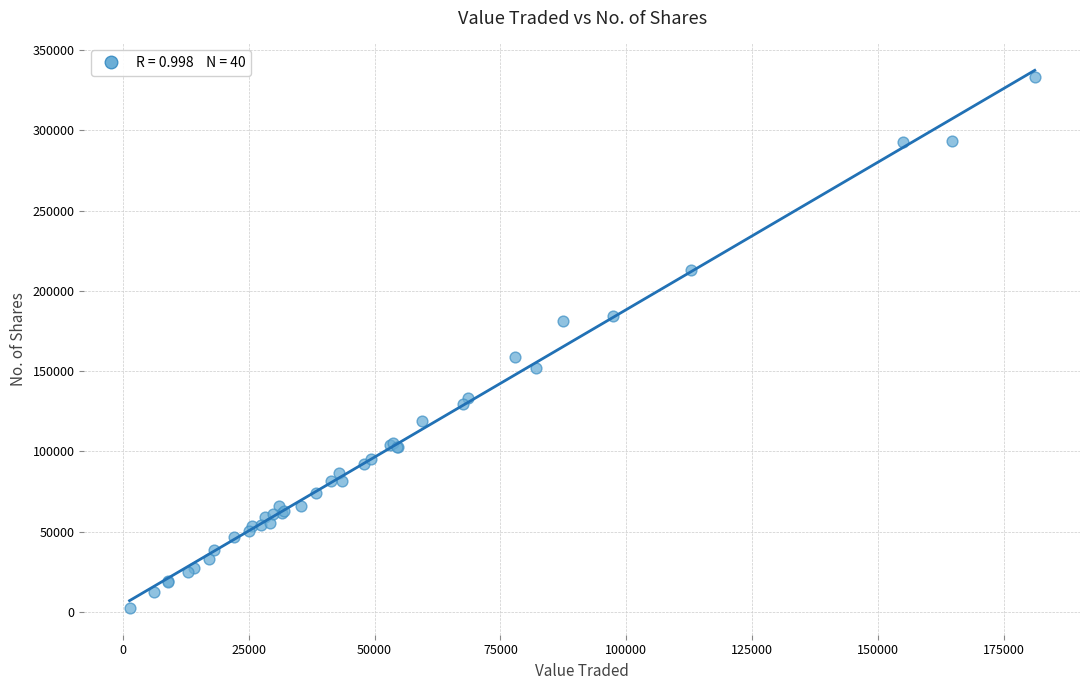

What Y value in the scatter plot is closest to 167756?

158589